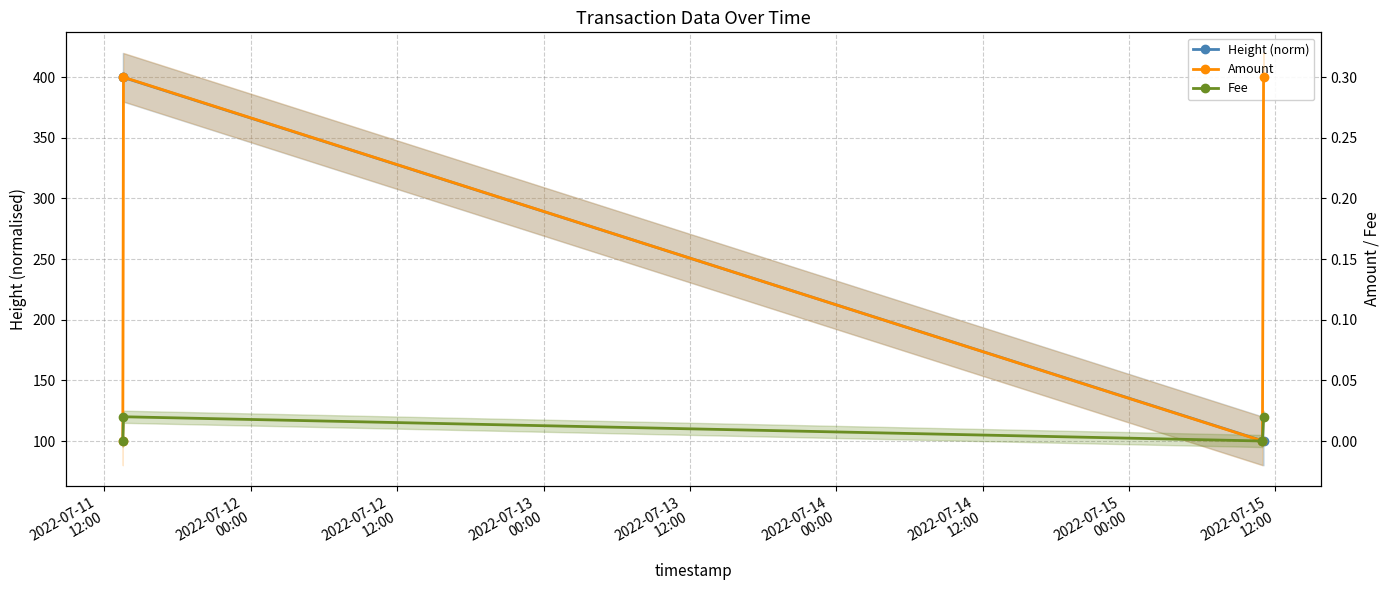

Which series has the widest spread of values?

Height (norm)